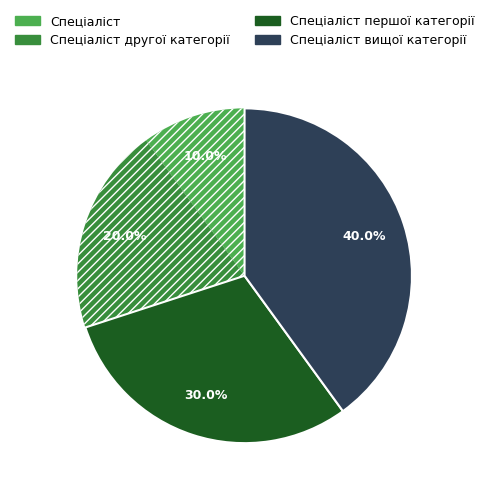

To the nearest percent, what portion does Спеціаліст другої категорії represent?

20%